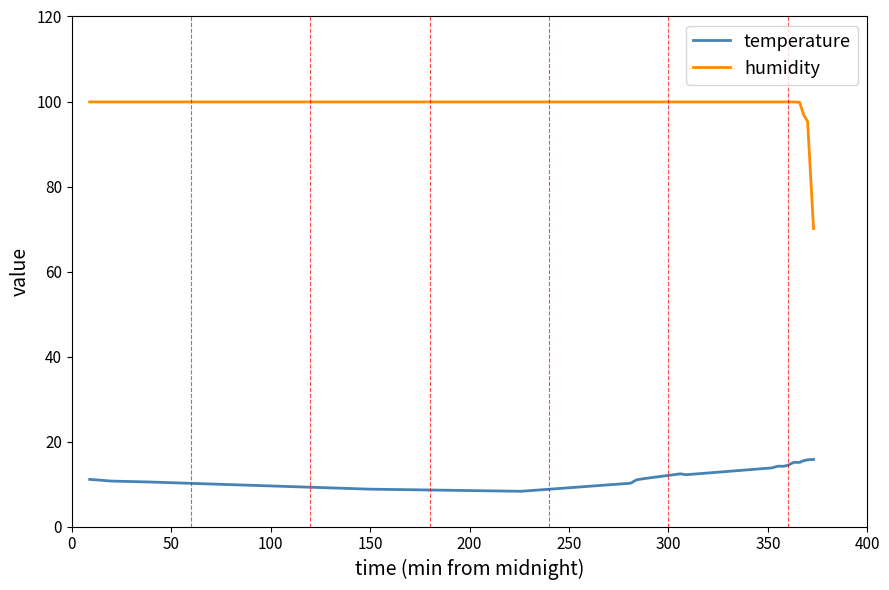

Which series has the largest total across all categories?

humidity